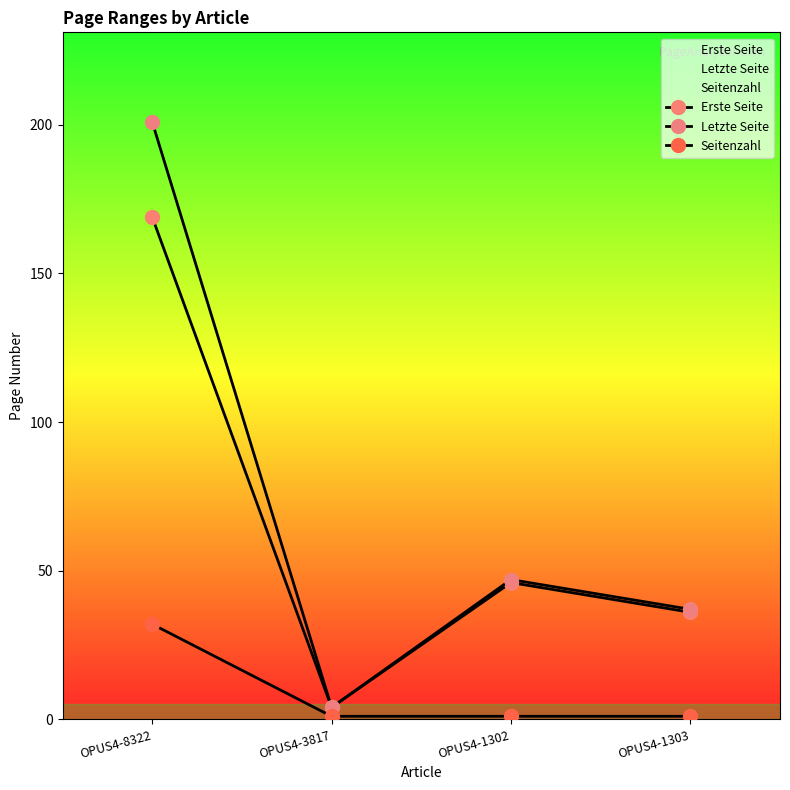

What is the value of the Seitenzahl point at the 1st from the left?

32